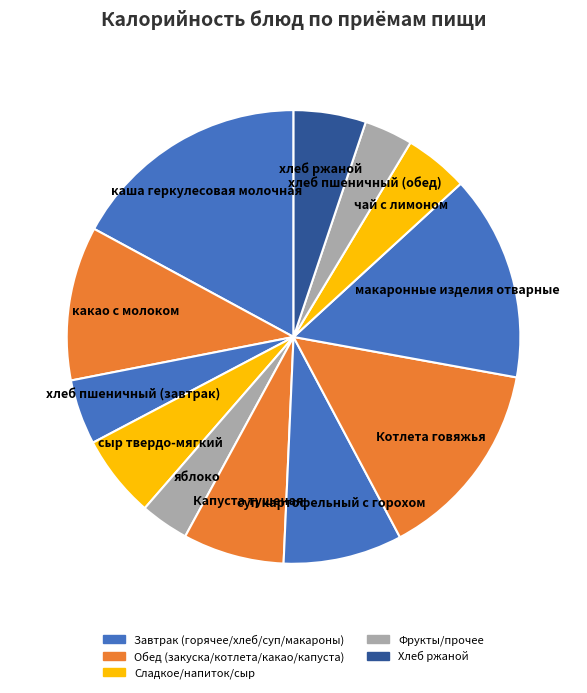

Do чай с лимоном and суп картофельный с горохом together represent more than half of the pie?

No